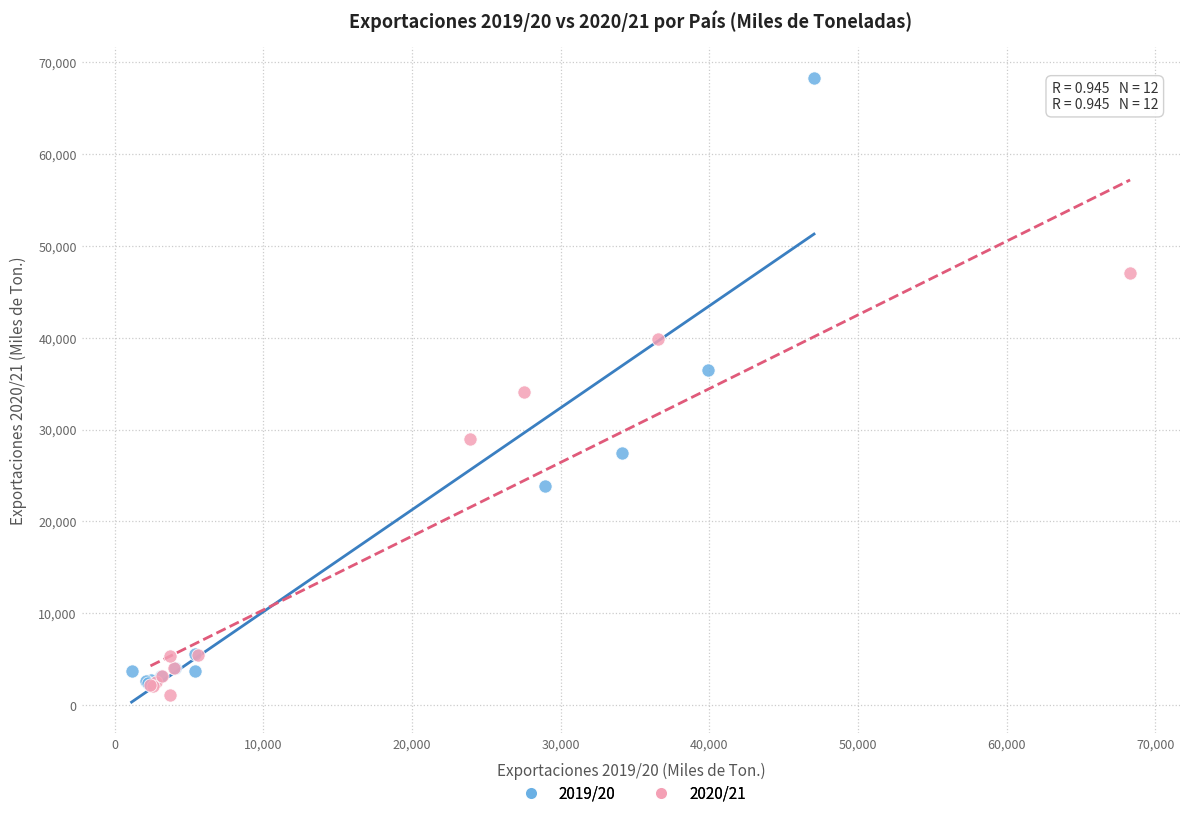

Which series reaches the maximum Y coordinate?

2019/20